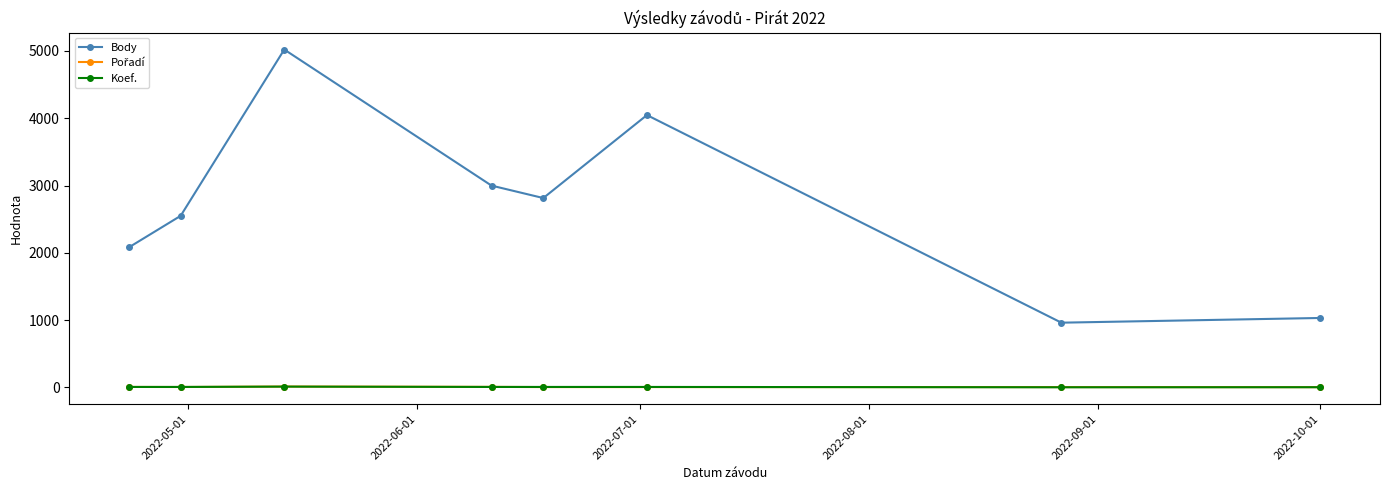

How many interior local peaks does the Body series have?

2